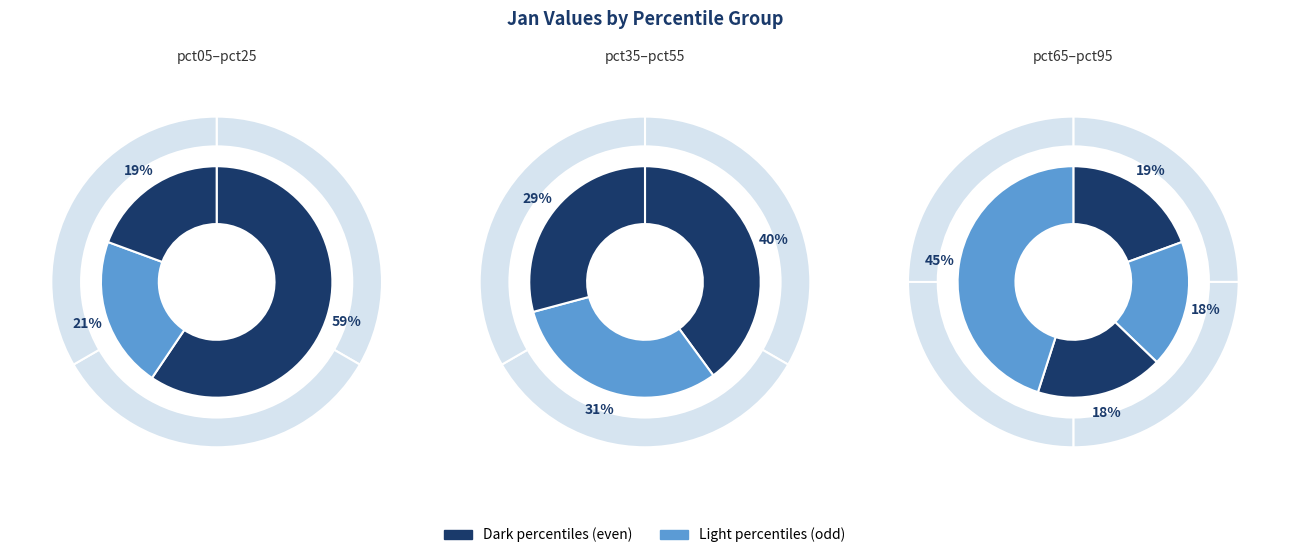

Does any single category account for the majority?

No